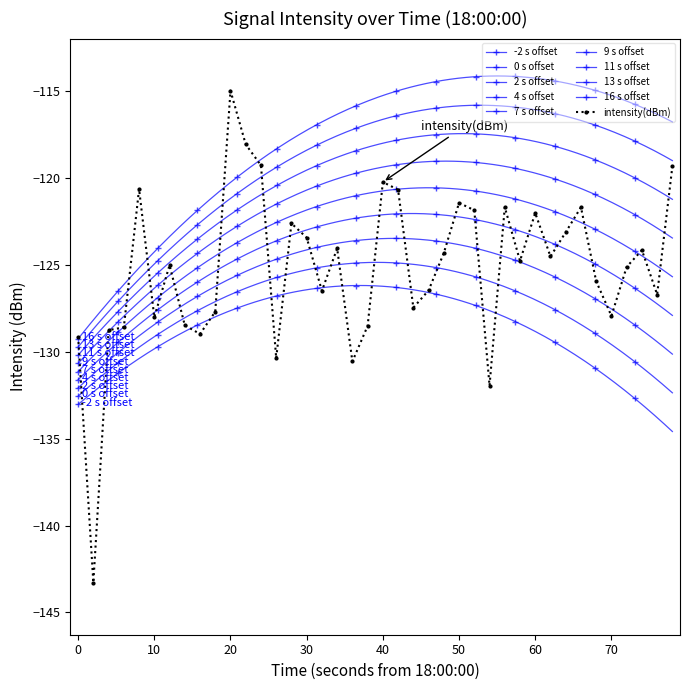

At which label does intensity(dBm) reach its peak?

20